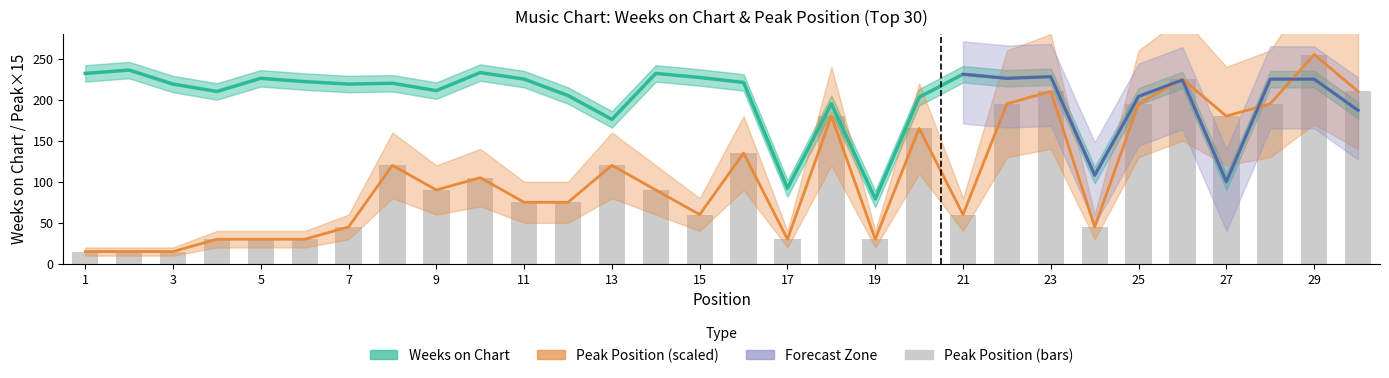

What is the greatest value displayed?

255